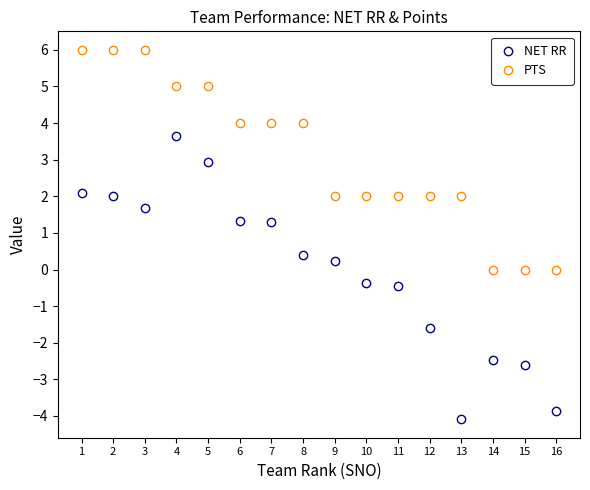

Reading right to left, what are all the values shown in this chart?

NET RR: 16=-3.9	15=-2.6	14=-2.5	13=-4.1	12=-1.6	11=-0.4	10=-0.4	9=0.2	8=0.4	7=1.3	6=1.3	5=2.9	4=3.6	3=1.7	2=2.0	1=2.1
PTS: 16=0.0	15=0.0	14=0.0	13=2.0	12=2.0	11=2.0	10=2.0	9=2.0	8=4.0	7=4.0	6=4.0	5=5.0	4=5.0	3=6.0	2=6.0	1=6.0